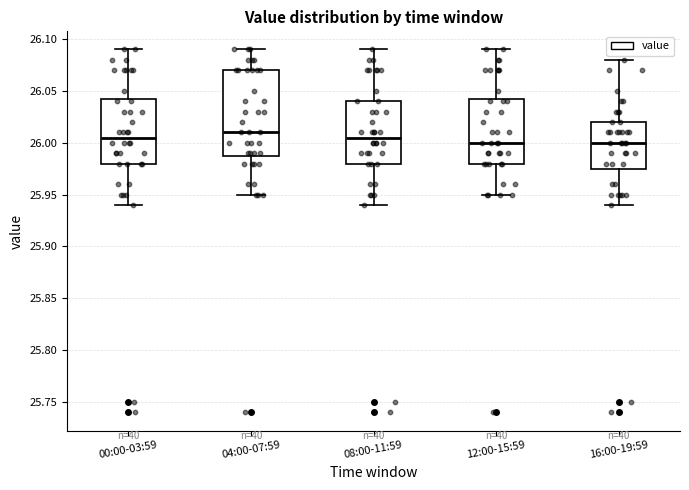

Where is the upper edge of the box for 04:00-07:59 on the y-axis? The values are not printed on the chart, so give them approximately, as read against the axis.

26.070